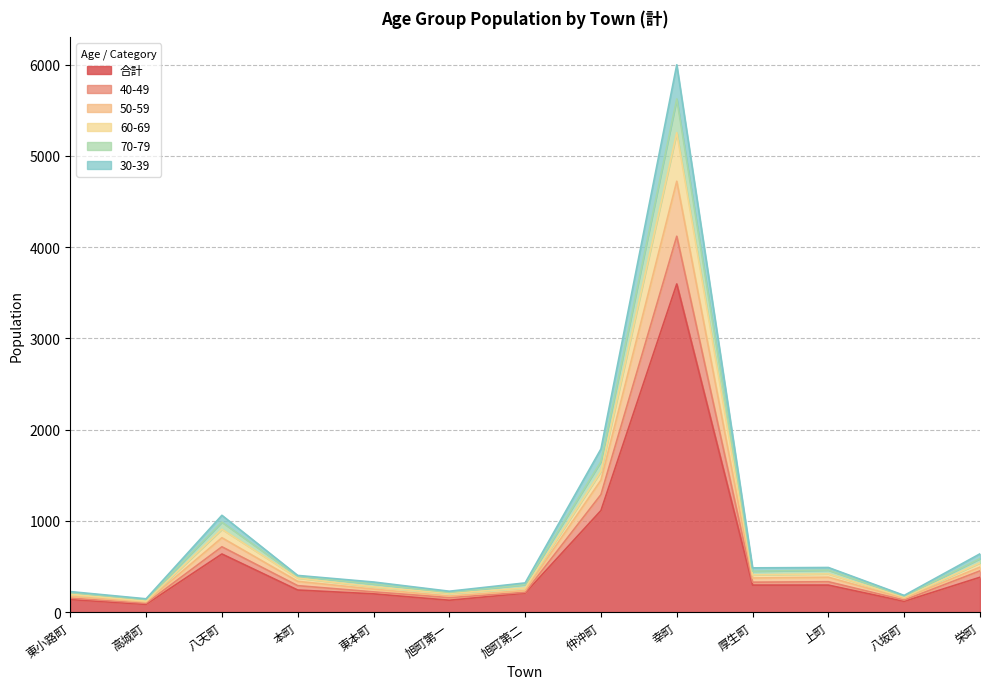

What is the smallest value displayed?

85